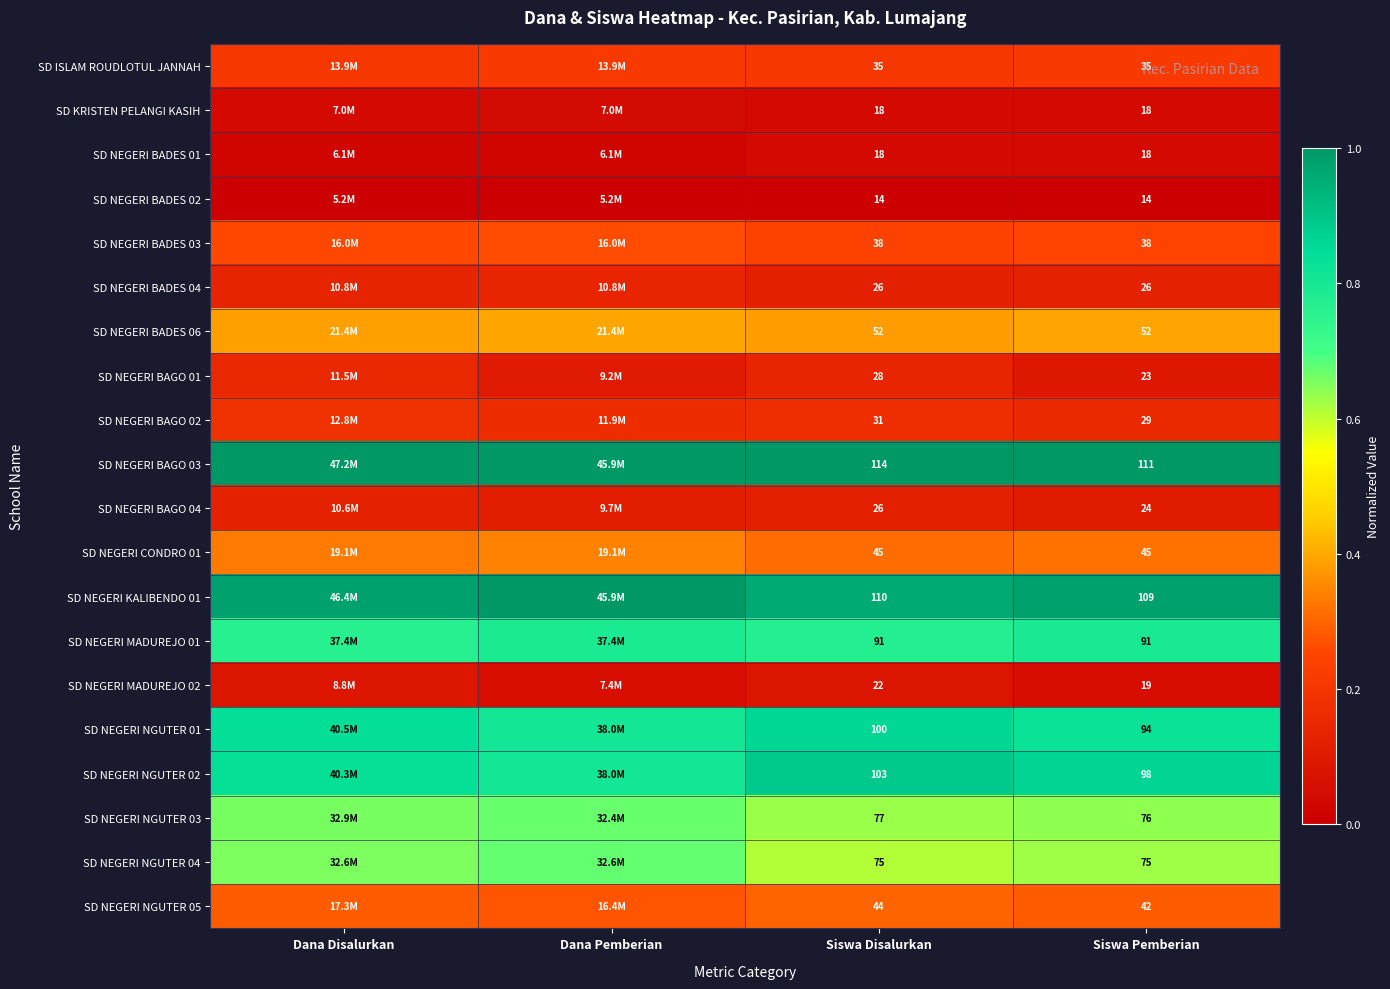

Which series changed the most between Siswa Disalurkan and Siswa Pemberian?

SD NEGERI NGUTER 01